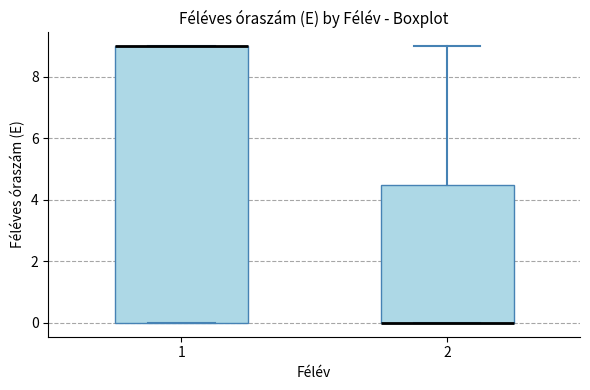

Which box is the tallest, from its lower edge to its upper edge?

1